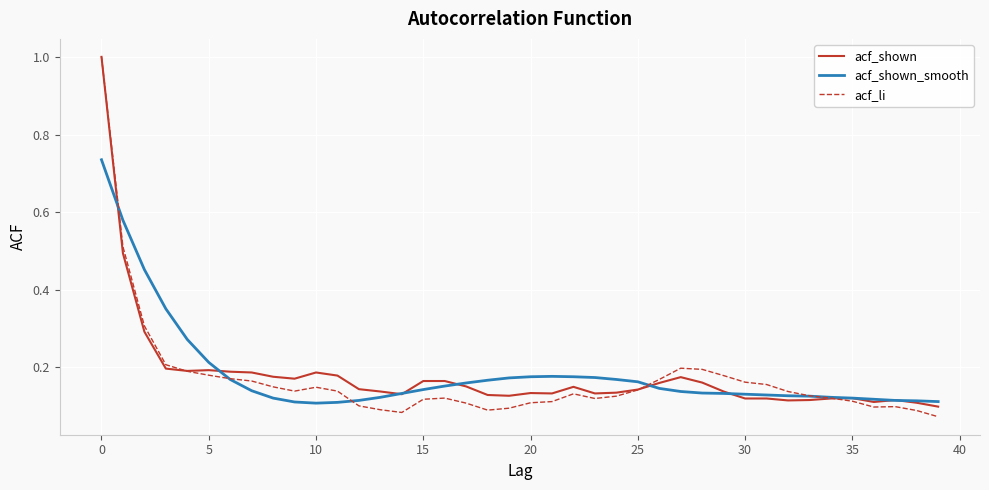

What is the maximum value shown in the chart?

1.0